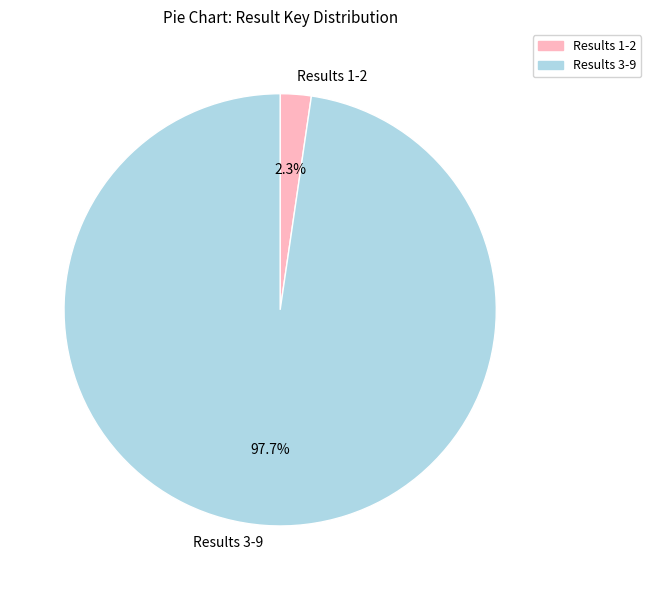

Rank the categories by value from lowest to highest.

Results 1-2, Results 3-9